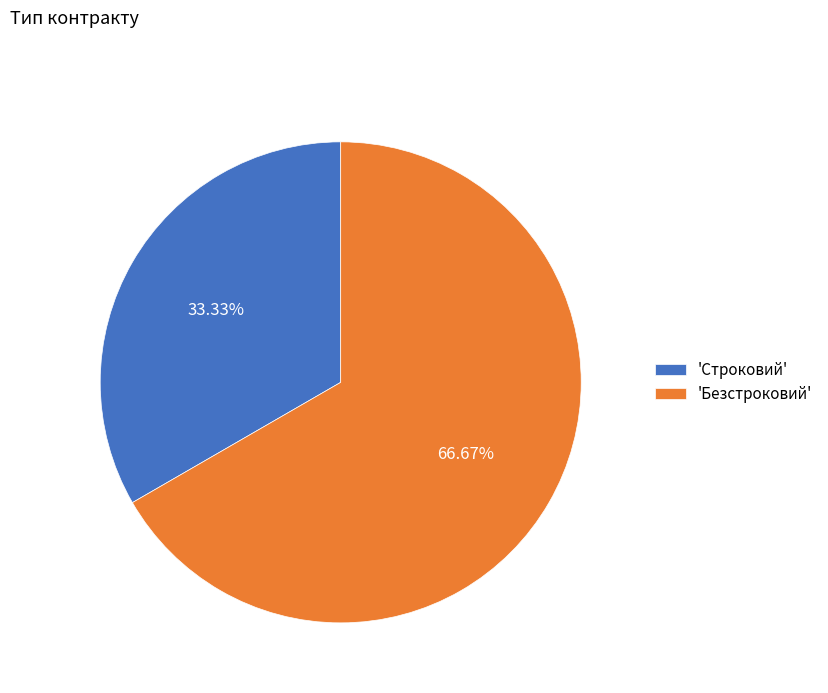

Combined, do 'Строковий' and 'Безстроковий' account for over 50%?

Yes